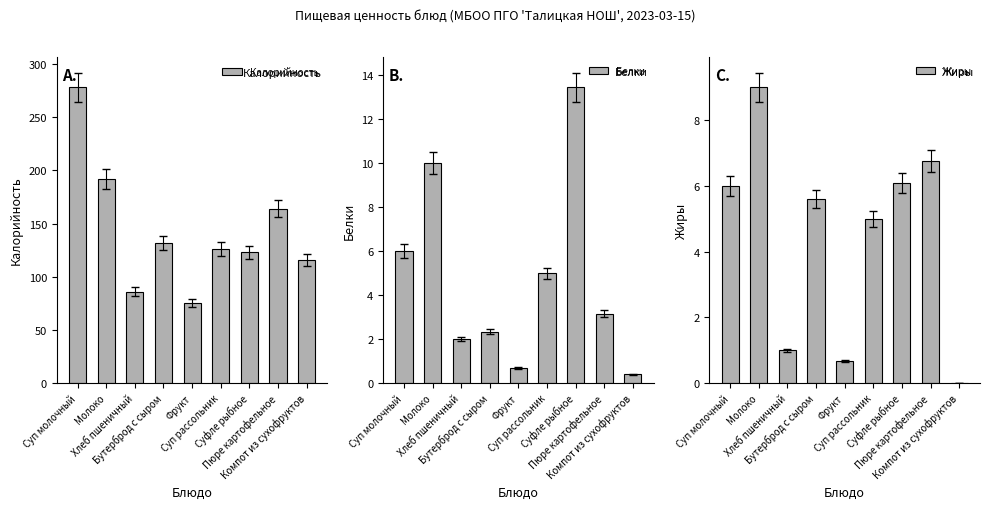

Reading left to right, list all the values displayed in this chart.

Калорийность: 278.0	192.0	86.0	132.0	75.0	126.0	123.0	164.0	116.0
Белки: 6.0	10.0	2.0	2.3	0.7	5.0	13.4	3.1	0.4
Жиры: 6.0	9.0	1.0	5.6	0.7	5.0	6.1	6.8	0.0